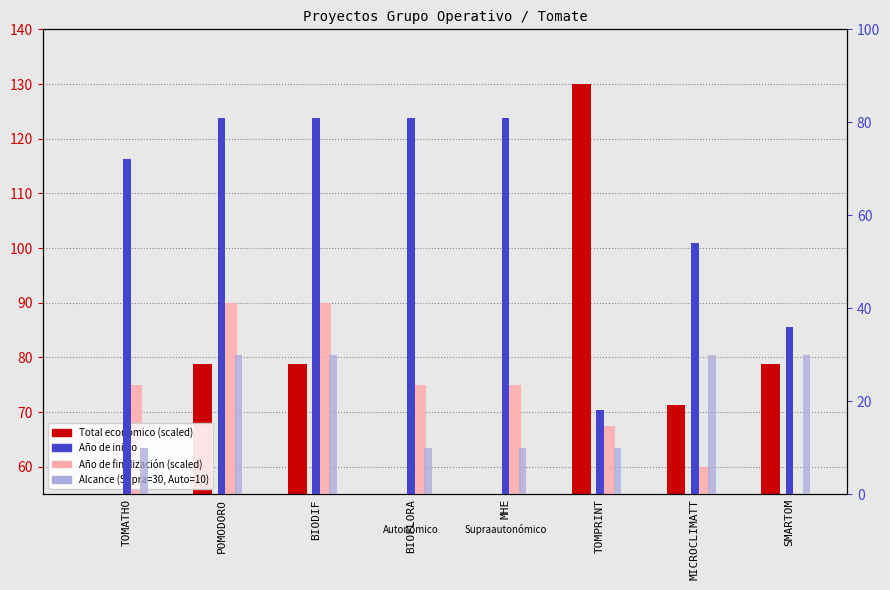

What is the total value across all series at BIOFLORA?

203.9